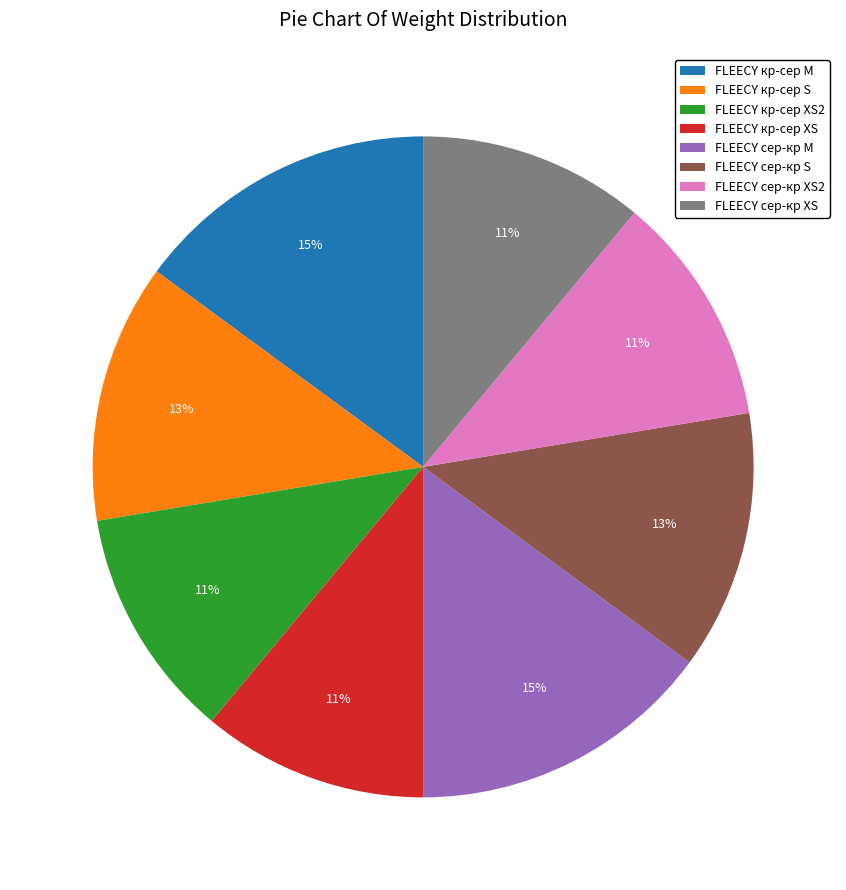

The FLEECY сер-кр XS2 slice represents 11% of the pie. True or false?

True